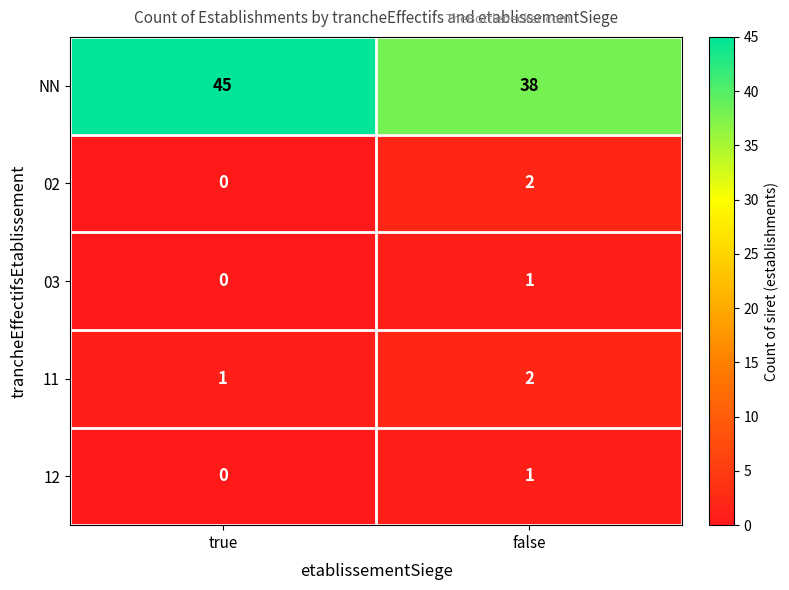

Reading right to left, list all the values displayed in this chart.

NN: 38	45
02: 2	0
03: 1	0
11: 2	1
12: 1	0